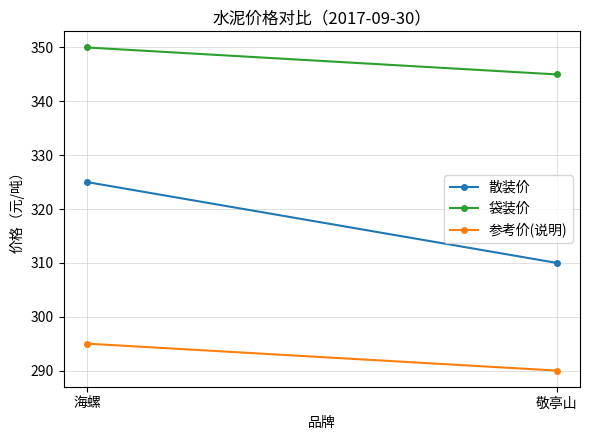

Reading right to left, what are all the values shown in this chart?

散装价: 310	325
袋装价: 345	350
参考价(说明): 290	295